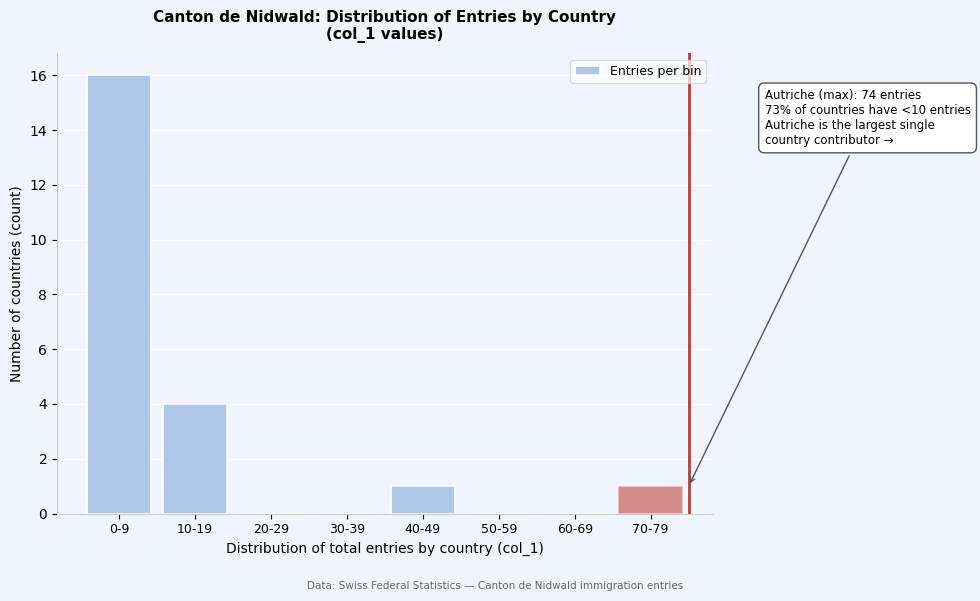

Reading left to right, list all the values displayed in this chart.

0-9=16	10-19=4	20-29=0	30-39=0	40-49=1	50-59=0	60-69=0	70-79=1